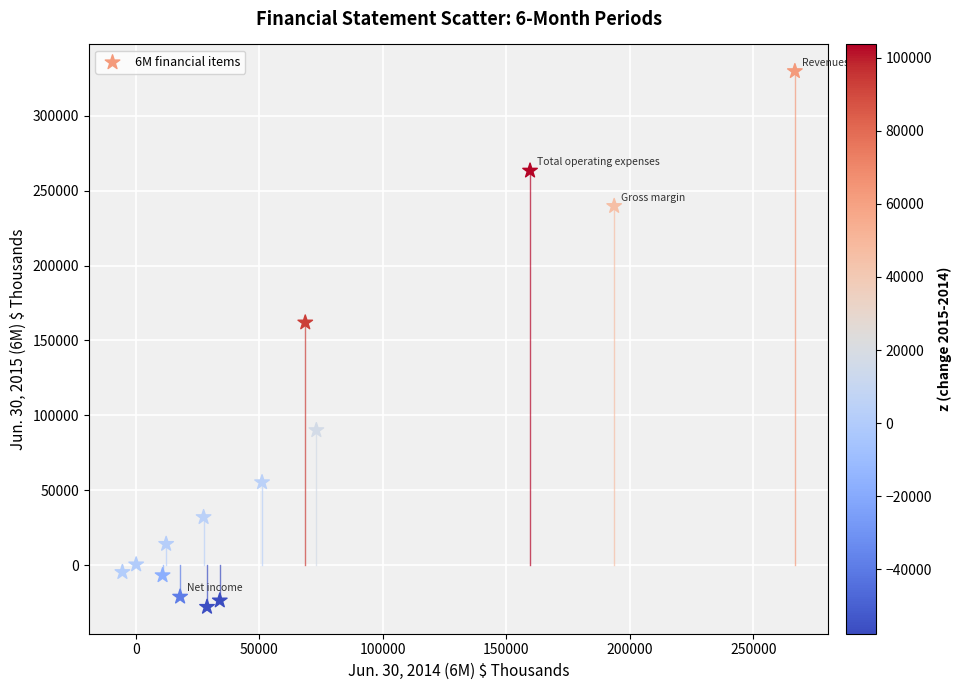

What is the range of Y values (max minus min)?

357579